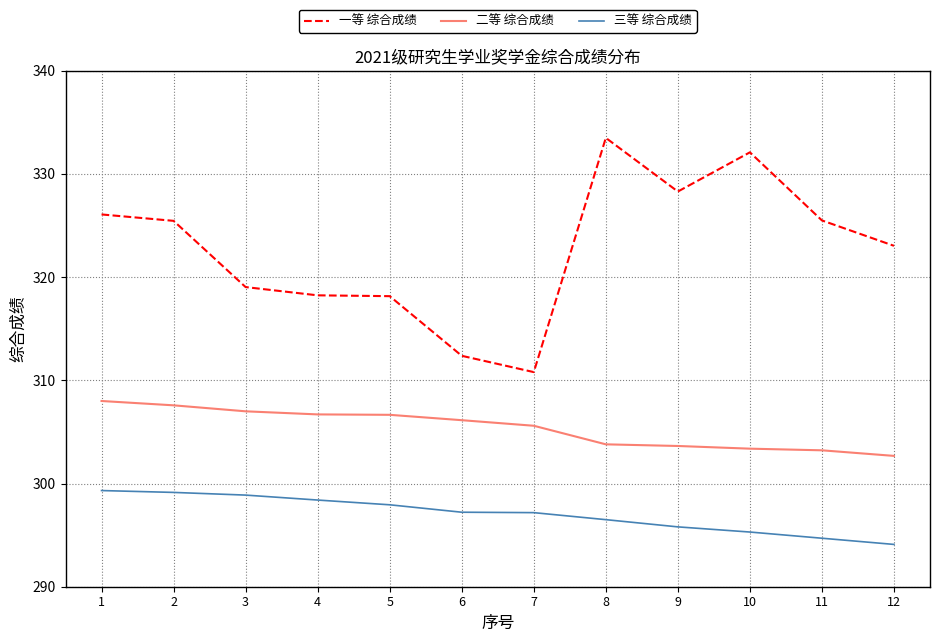

At which label does 三等 综合成绩 first exceed 297?

1